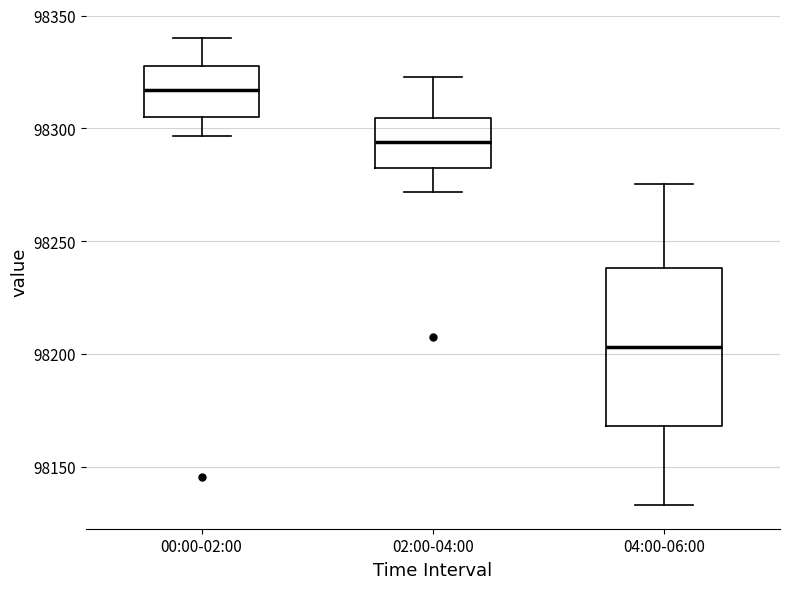

Where does the lower whisker of the box for 00:00-02:00 end on the y-axis? The values are not printed on the chart, so give them approximately, as read against the axis.

98295